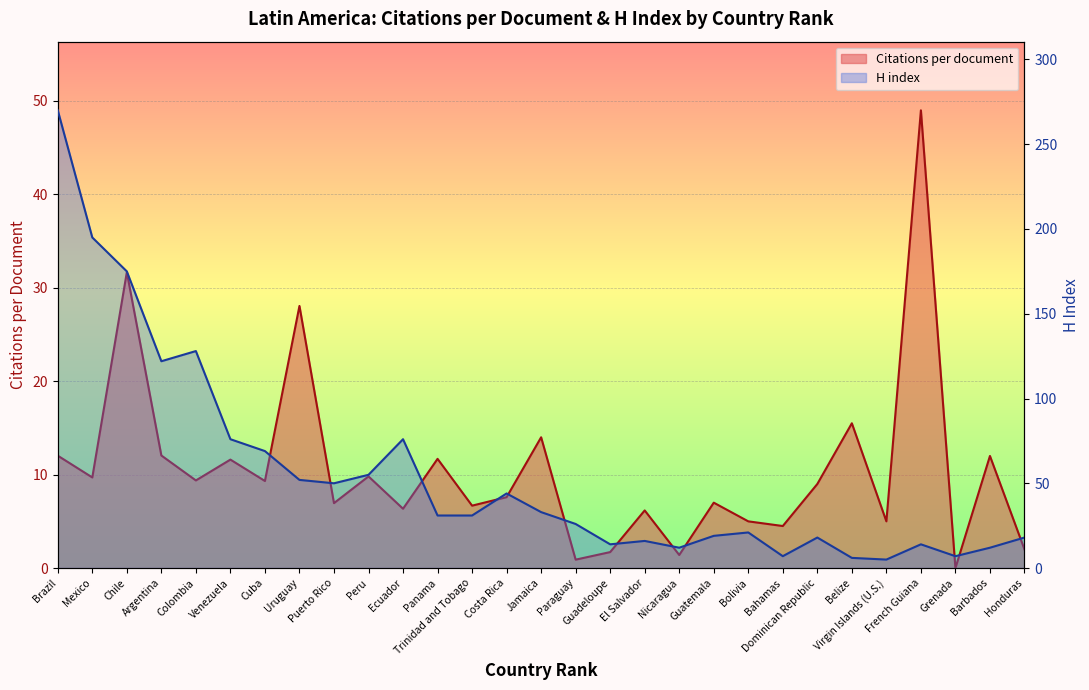

What is the spread (max minus min) of values at Chile?

143.3